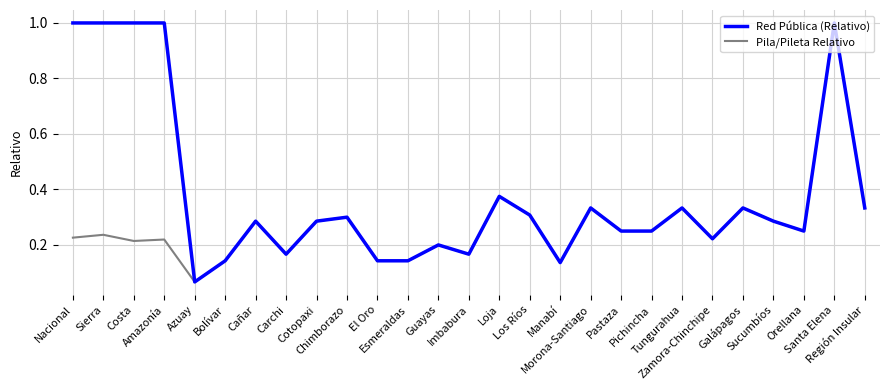

At how many categories does at least one series exceed 0?

27